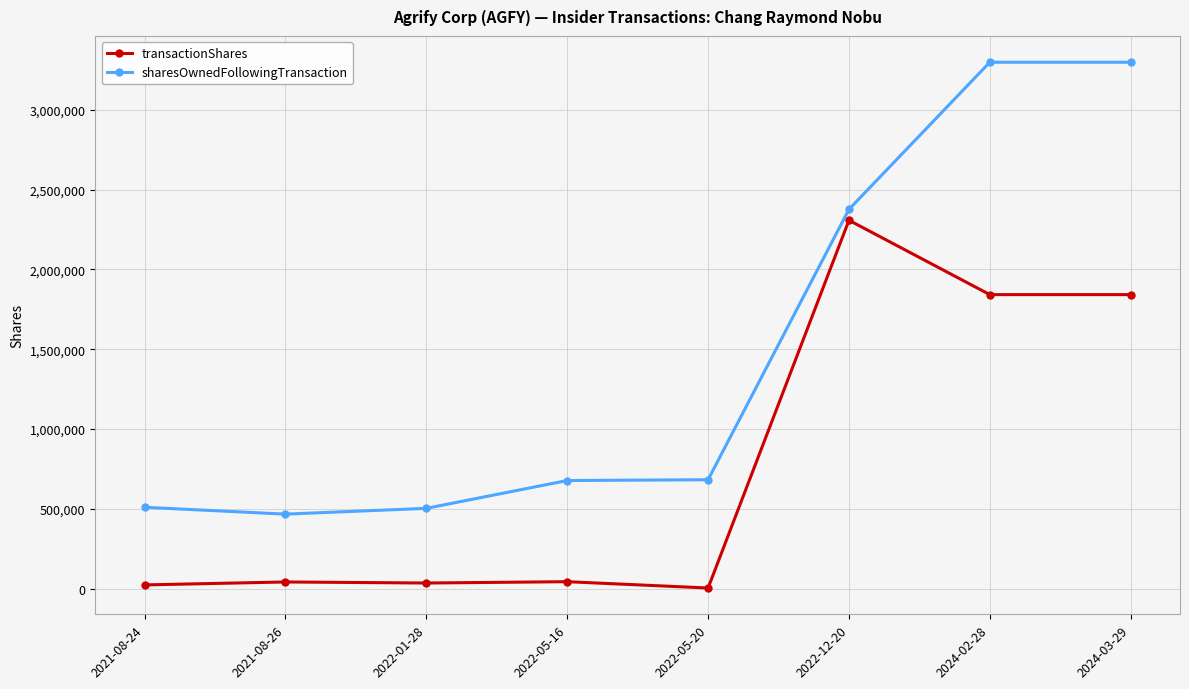

Is the value of sharesOwnedFollowingTransaction at 2021-08-26 greater than the value of transactionShares at 2021-08-24?

Yes